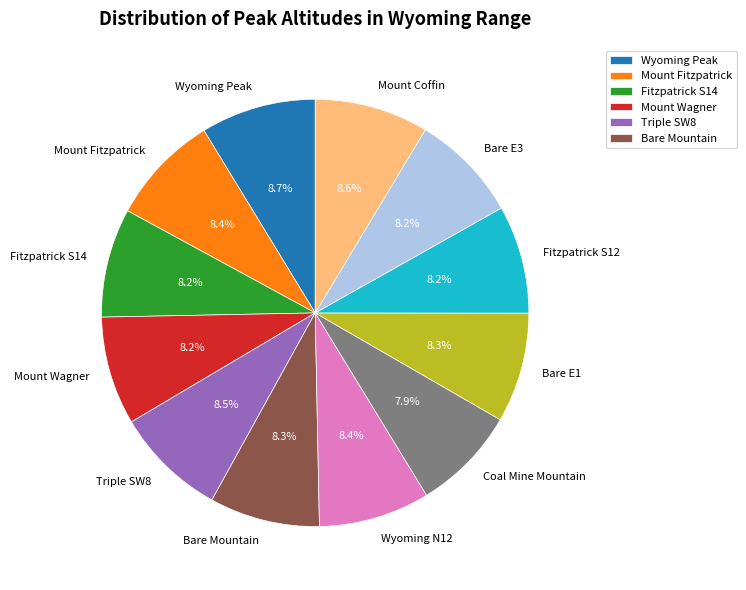

Is Fitzpatrick S12 the majority of the pie?

No